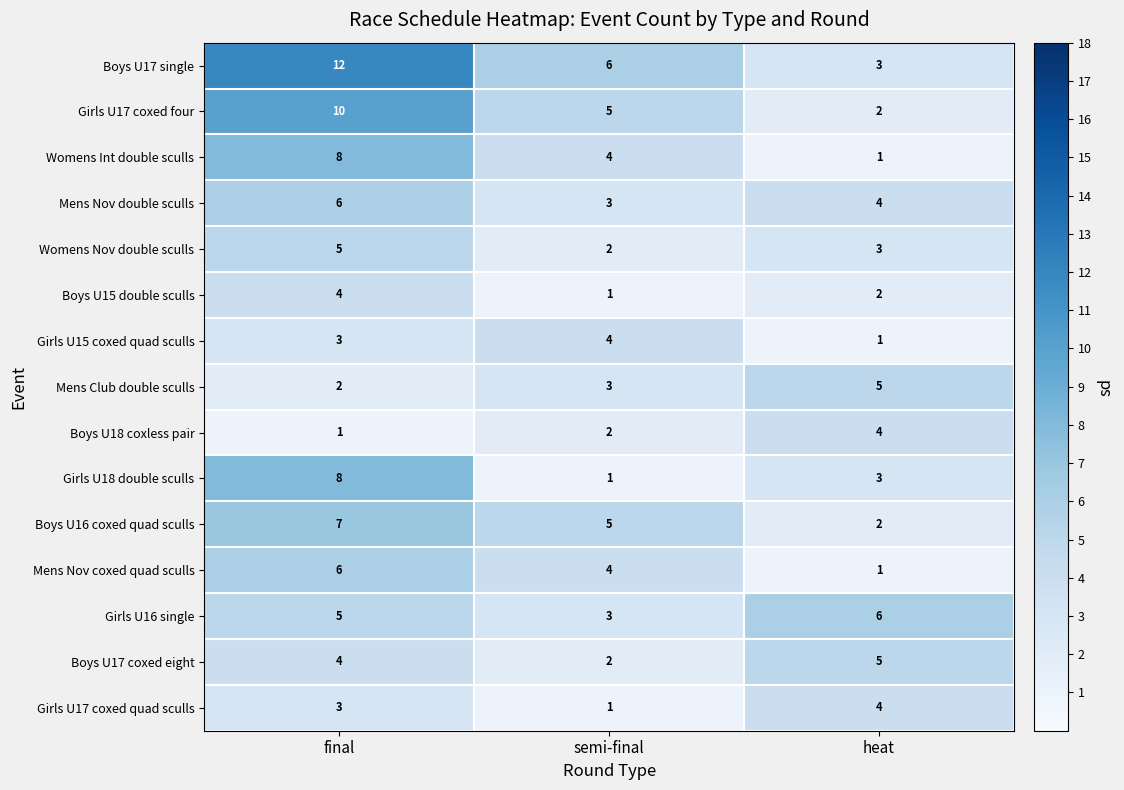

The Boys U17 single series shows 4 at heat. True or false?

False